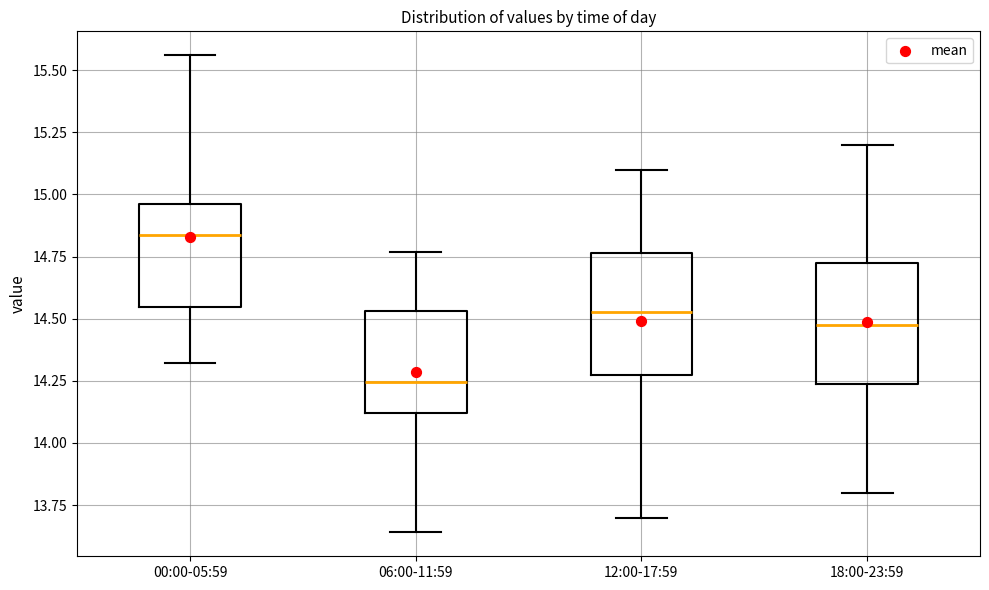

Reading left to right, transcribe this box plot: for each box, give where its median line is, the range the box spans, and where its two whiskers end, as read against the y-axis. The values are not printed on the chart, so give them approximately, as read against the axis.

00:00-05:59: median 14.85, box 14.55 to 14.95, whiskers 14.30 to 15.55
06:00-11:59: median 14.25, box 14.10 to 14.55, whiskers 13.65 to 14.75
12:00-17:59: median 14.55, box 14.30 to 14.75, whiskers 13.70 to 15.10
18:00-23:59: median 14.50, box 14.25 to 14.75, whiskers 13.80 to 15.20